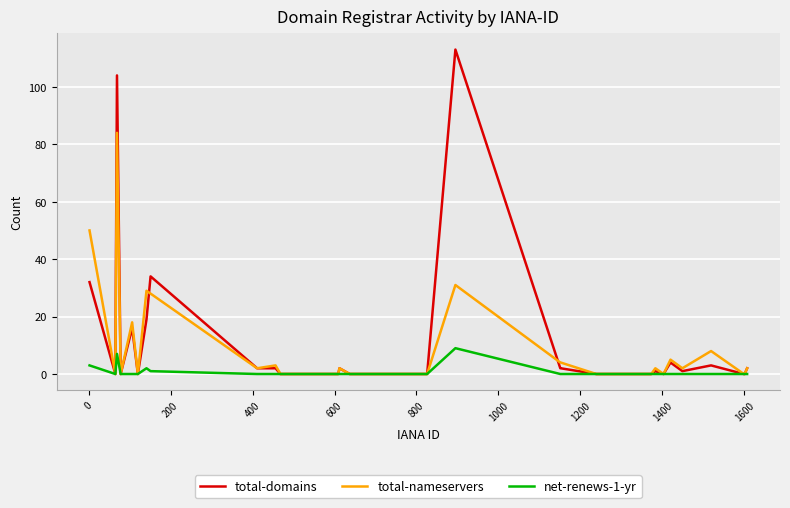

Which series has the largest range (max minus min)?

total-domains